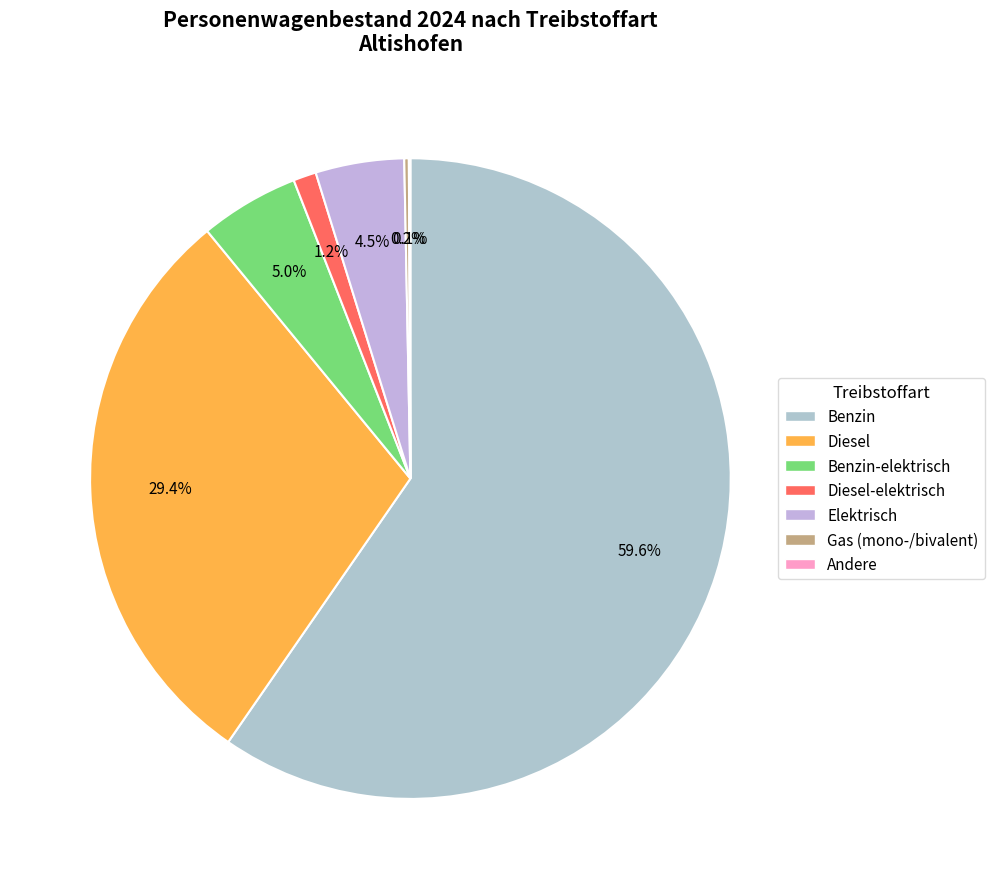

True or false: Gas (mono-/bivalent) accounts for 1% of the total.

False